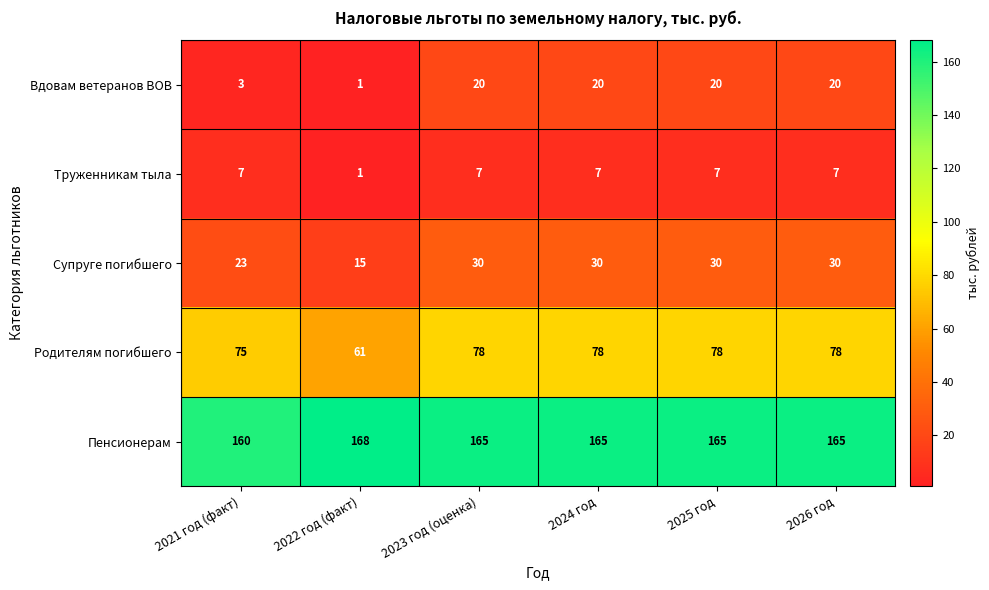

Read the Вдовам ветеранов ВОВ value at 2025 год, to the nearest 10.

20